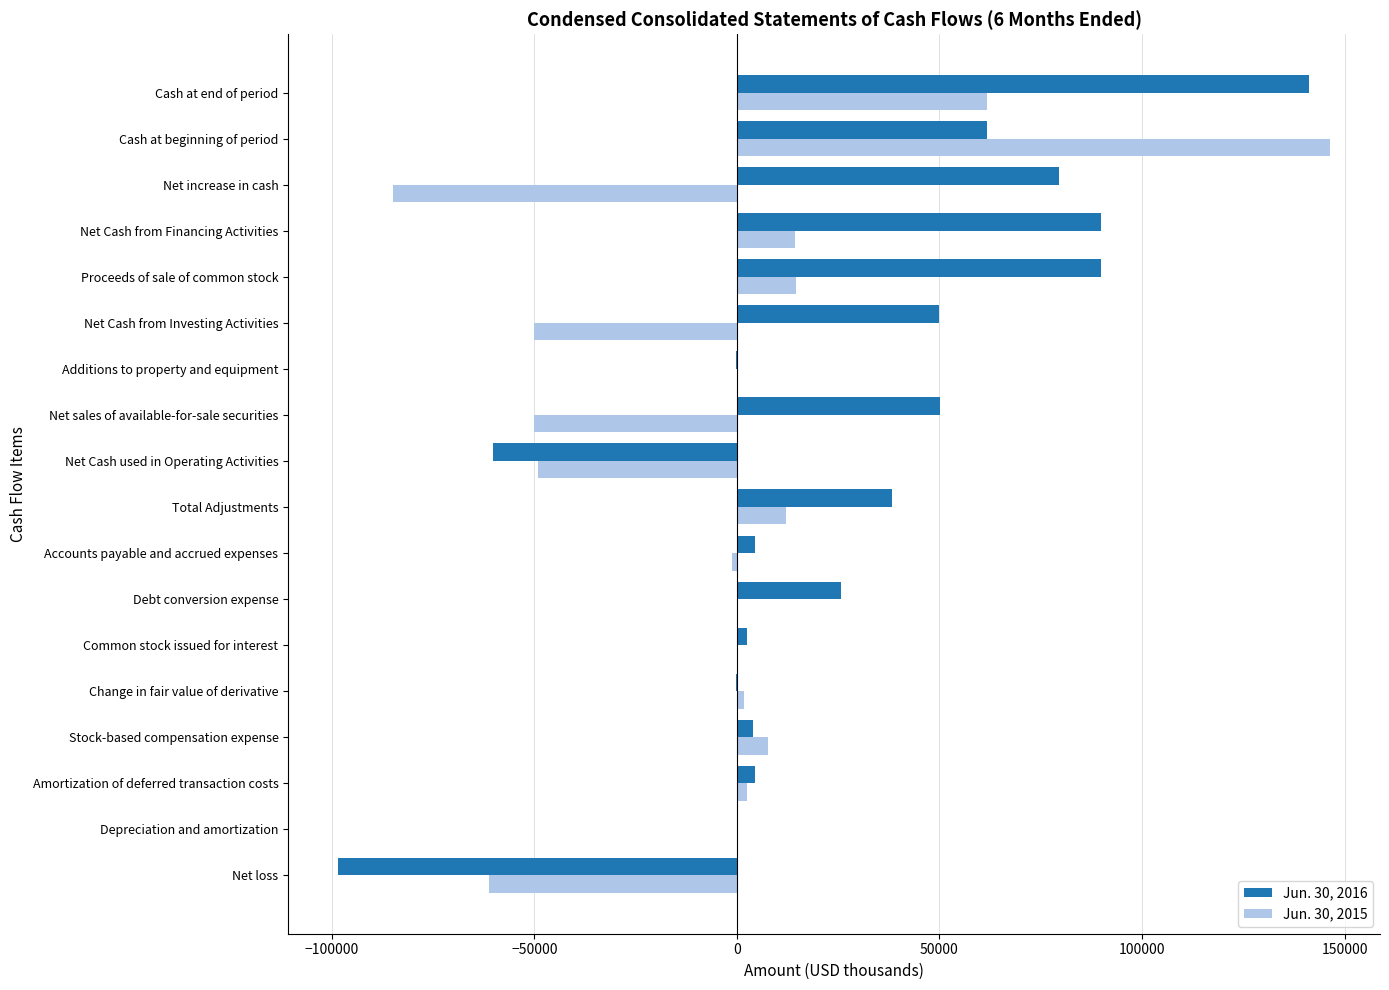

At which label does Jun. 30, 2015 reach its peak?

Cash at beginning of period